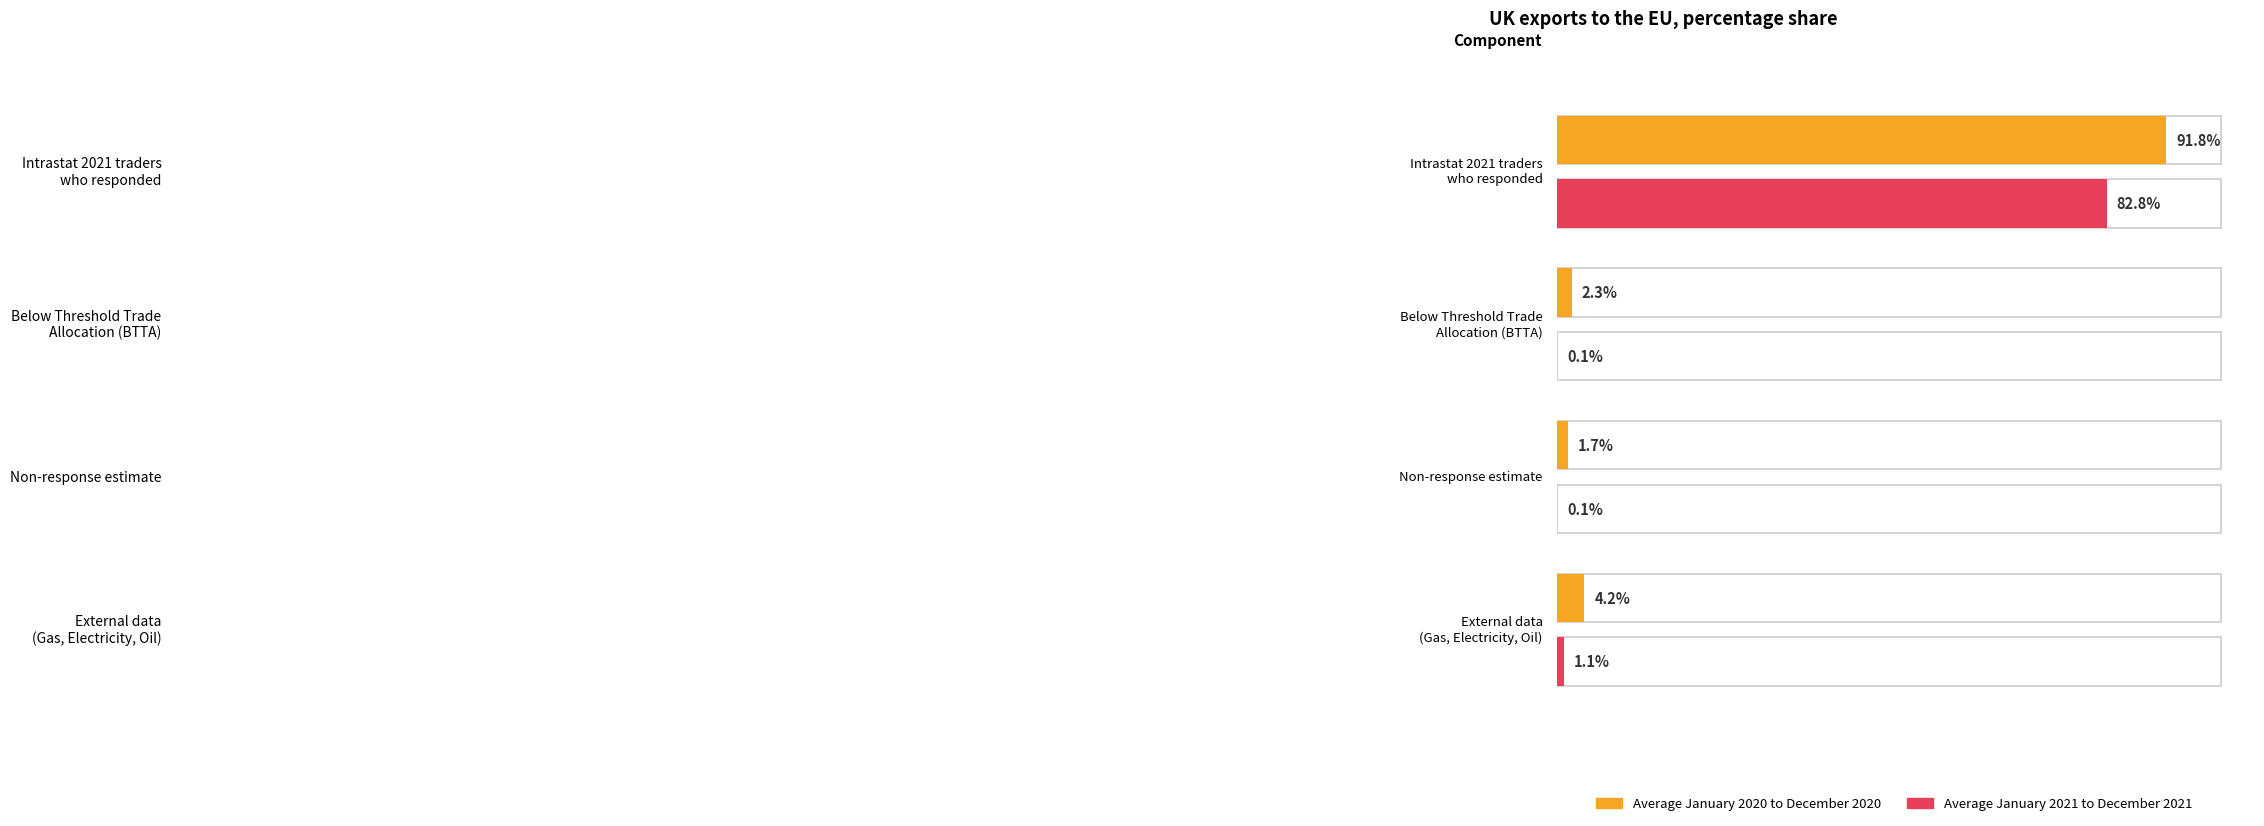

At which label does Average January 2021 to December 2021 first exceed 1?

Intrastat 2021 traders
who responded